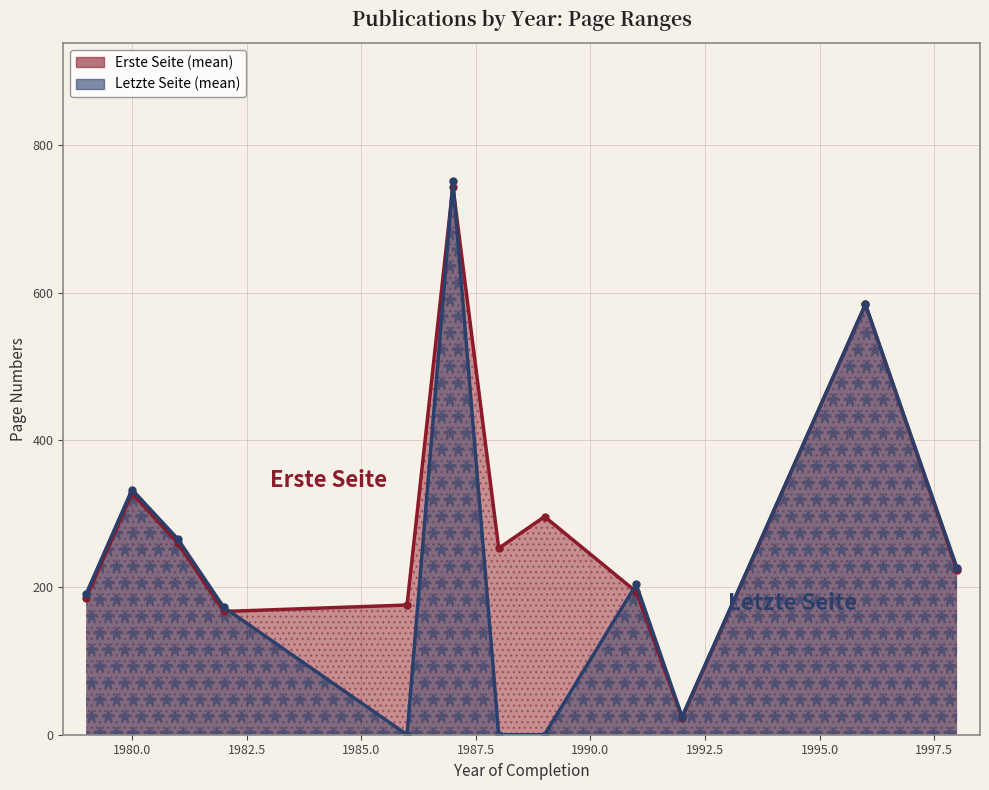

True or false: Erste Seite has a value of 64 at 1980.

False